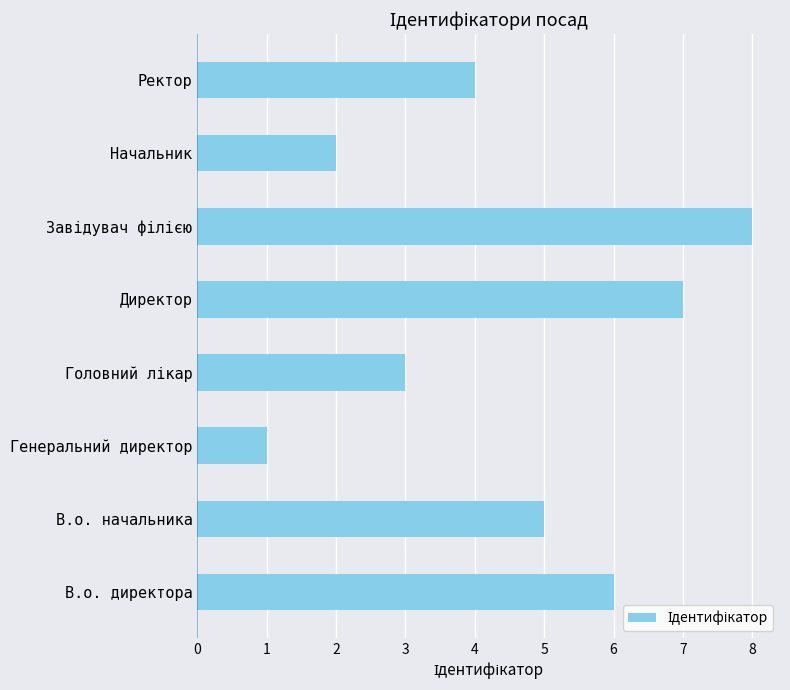

Does the chart contain stacked bars?

No